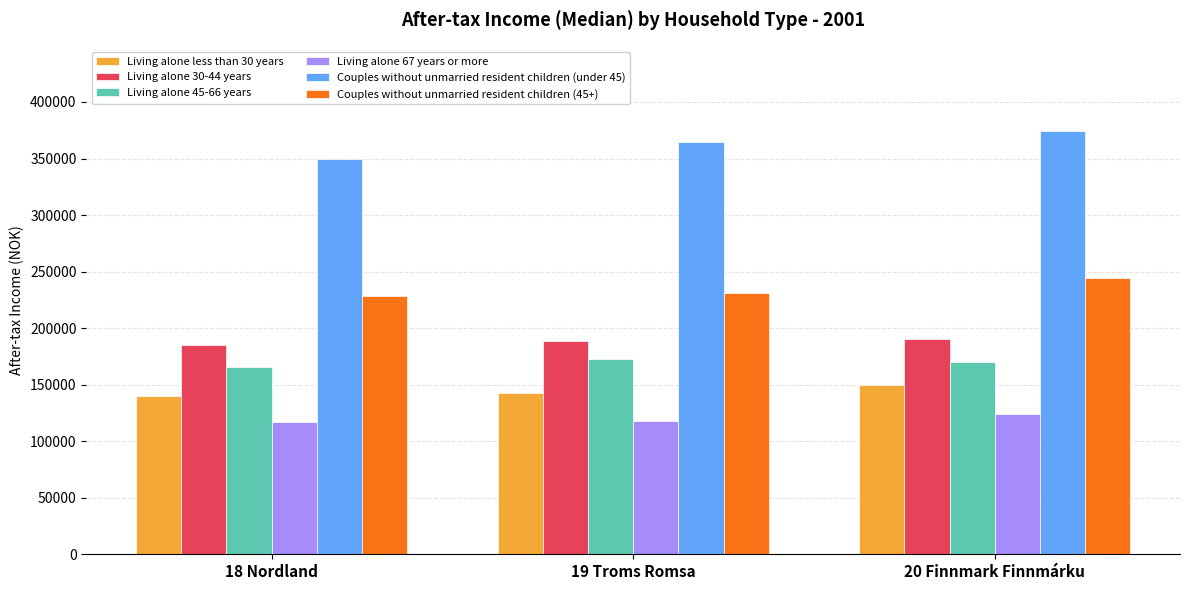

Which series has the largest total across all categories?

Couples without unmarried resident children (under 45)